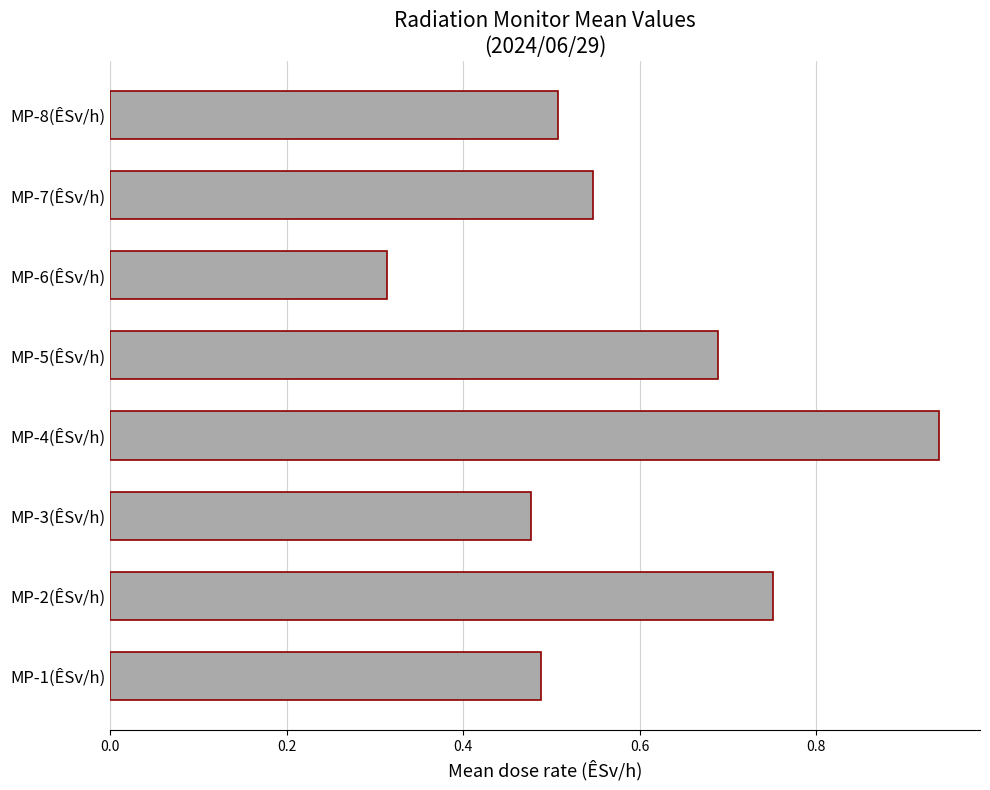

What is the sum of all values?

4.7